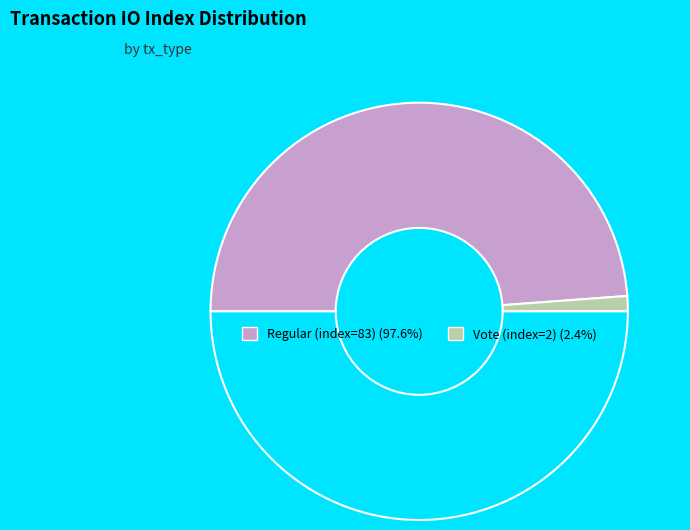

What is the largest slice in the pie chart?

tx_index_83